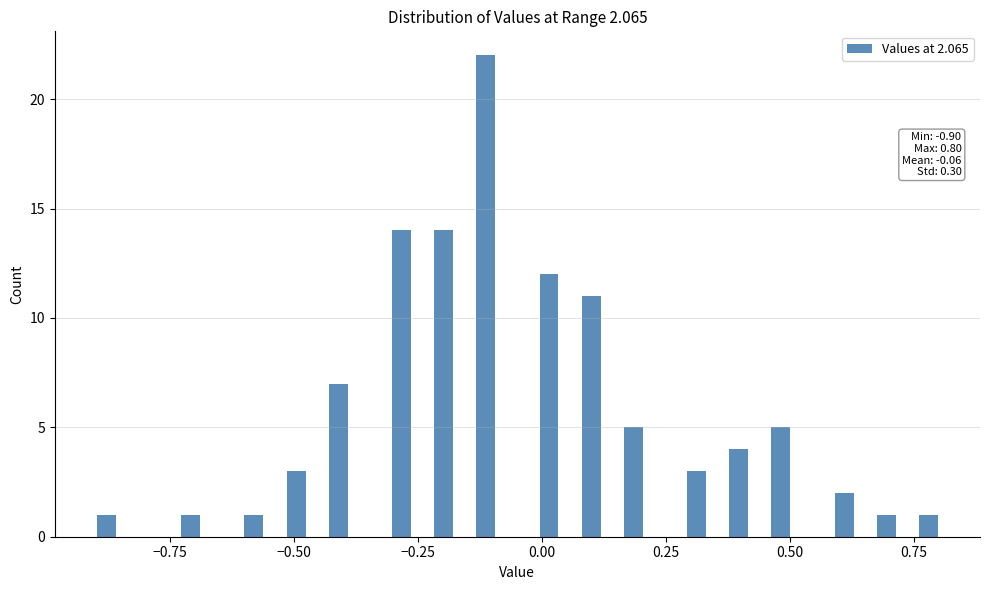

Around what value on the x-axis is the tallest bar? Give the approximate position of its centre, as read against the axis.

-0.10